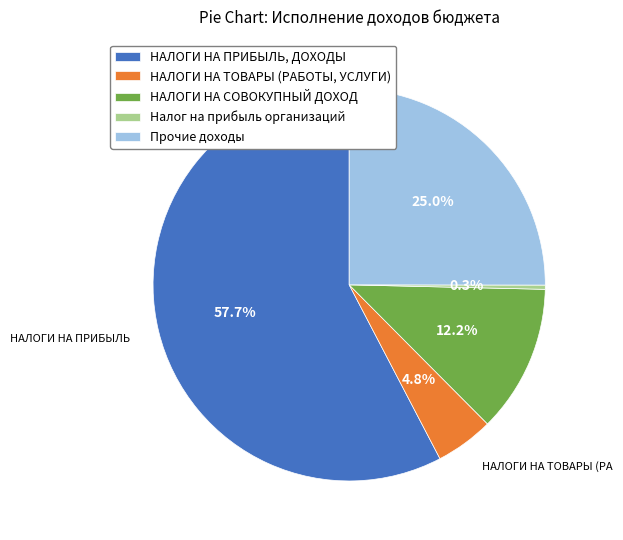

What is the ratio of the value at НАЛОГИ НА ТОВАРЫ (РАБОТЫ, УСЛУГИ) to the value at НАЛОГИ НА СОВОКУПНЫЙ ДОХОД?

0.4